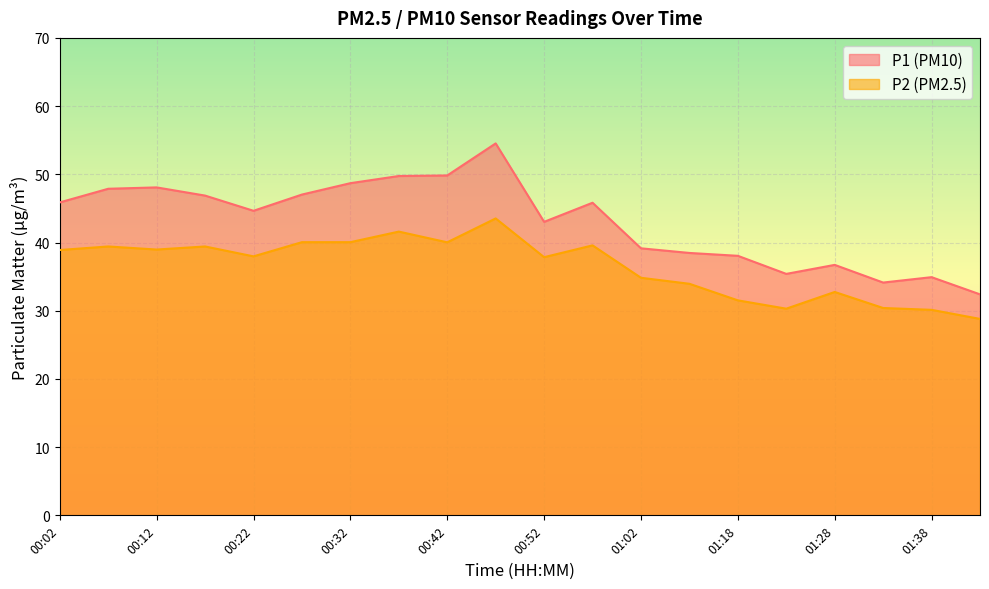

Reading left to right, transcribe all the data shown in this chart.

P1: 45.9	47.9	48.1	46.9	44.6	47.0	48.7	49.8	49.8	54.5	43.0	45.8	39.1	38.5	38.0	35.4	36.7	34.1	34.9	32.4
P2: 38.9	39.4	39.0	39.4	38.0	40.0	40.0	41.6	40.0	43.5	37.9	39.6	34.8	34.0	31.5	30.3	32.8	30.4	30.1	28.8